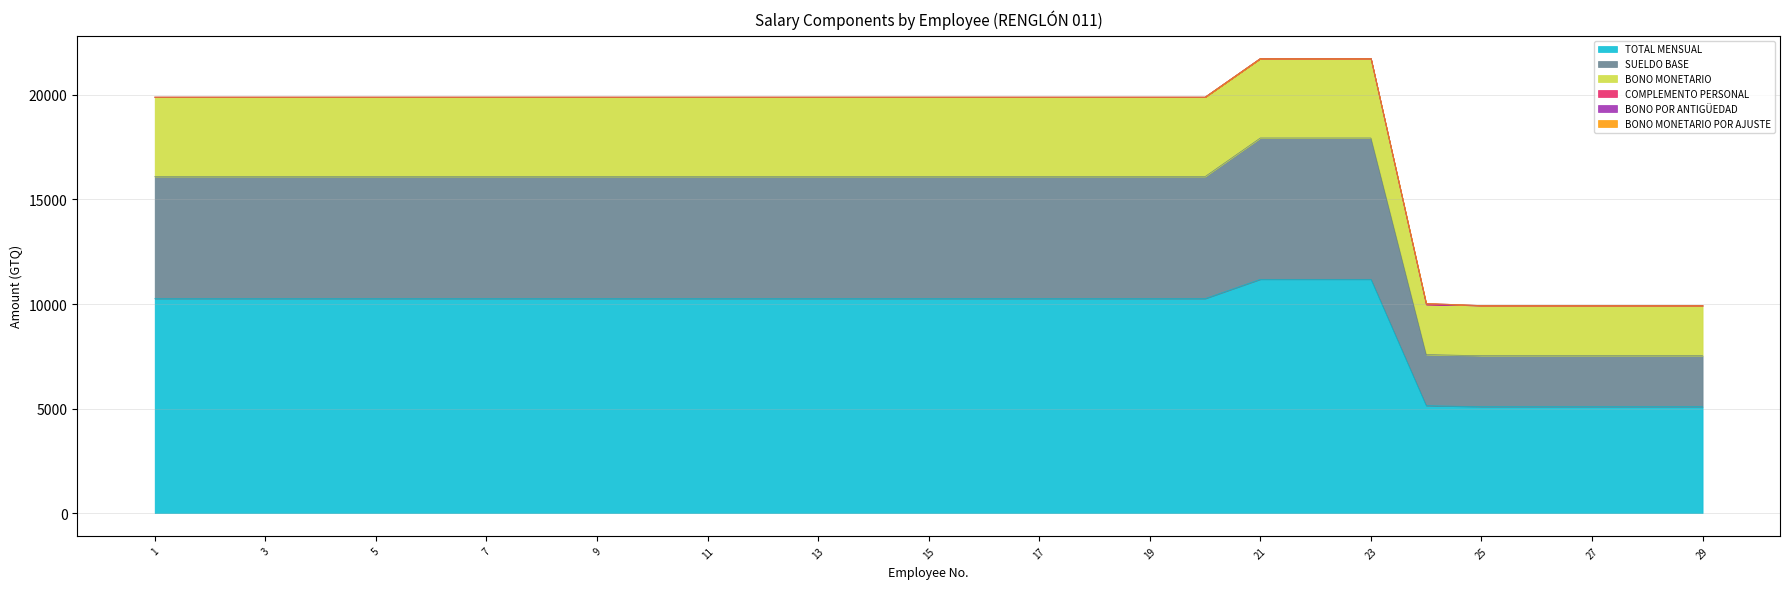

Does the chart have visible grid lines?

Yes